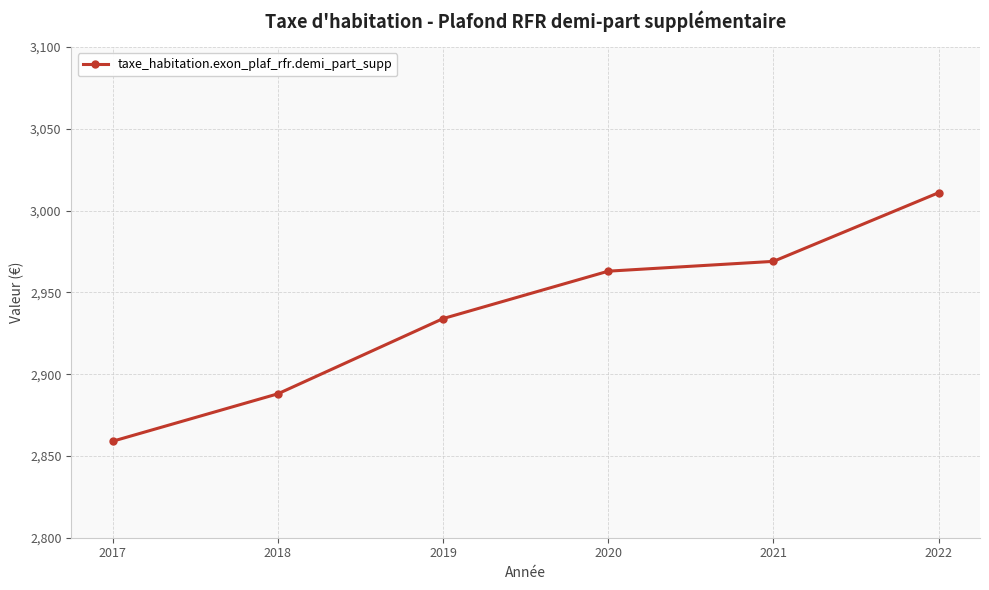

Rank the categories by value from highest to lowest.

2022, 2021, 2020, 2019, 2018, 2017